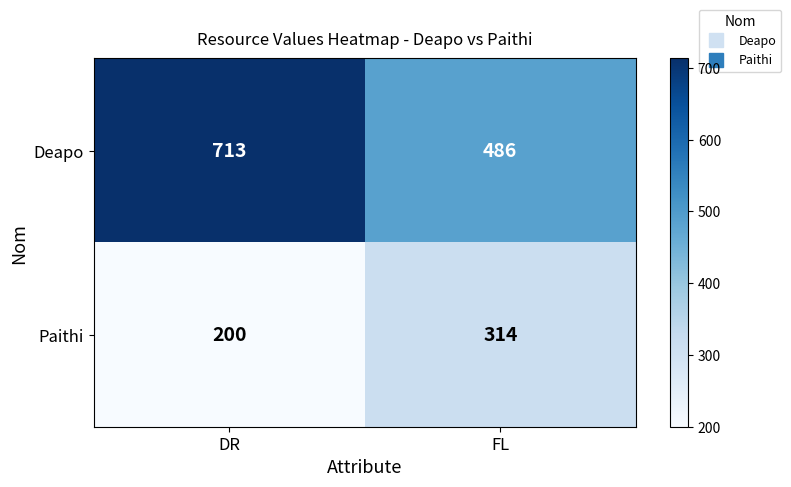

Reading left to right, what are all the values shown in this chart?

Deapo: DR=713	FL=486
Paithi: DR=200	FL=314